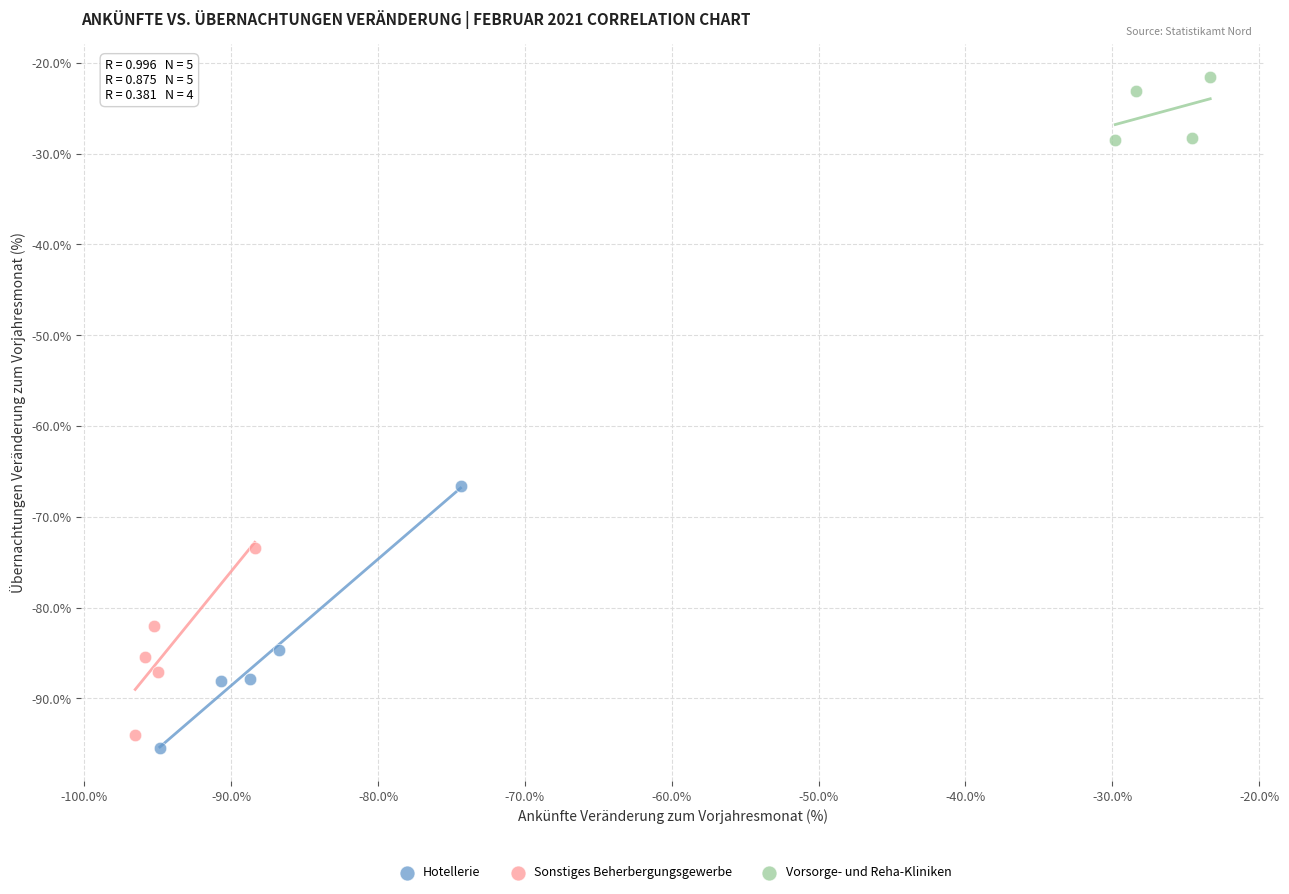

Which series contains the highest Y value?

Vorsorge- und Reha-Kliniken